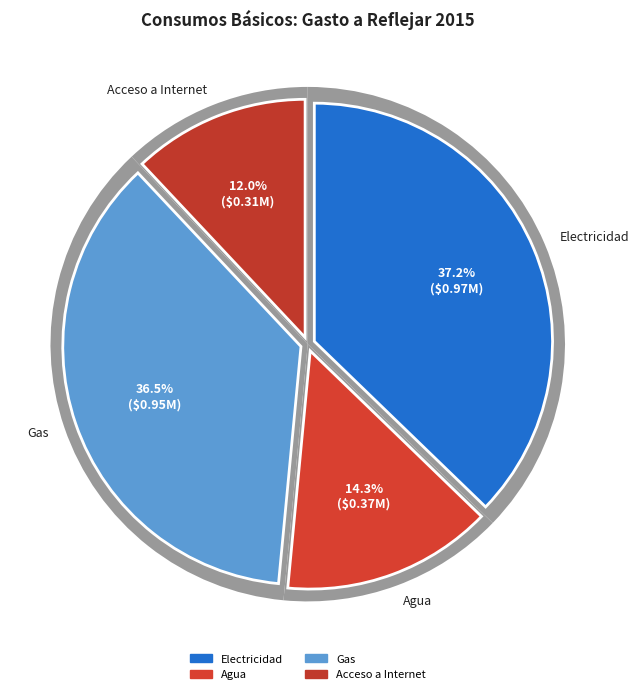

Is there a majority slice in this chart?

No